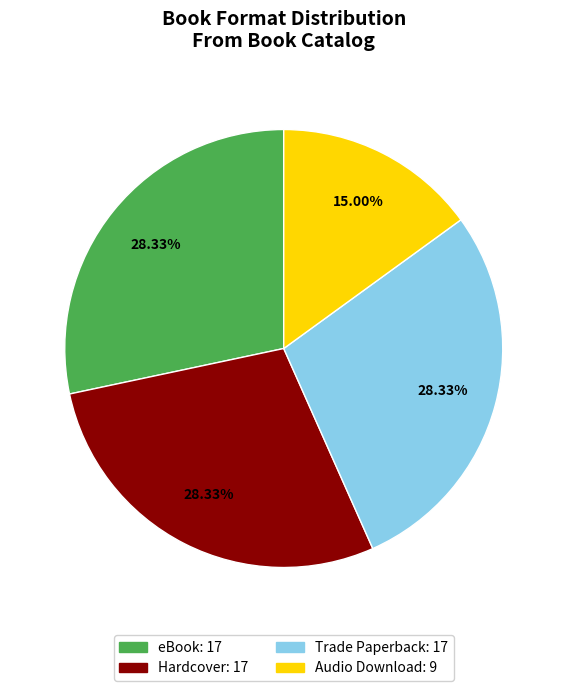

The eBook slice represents 41% of the pie. True or false?

False